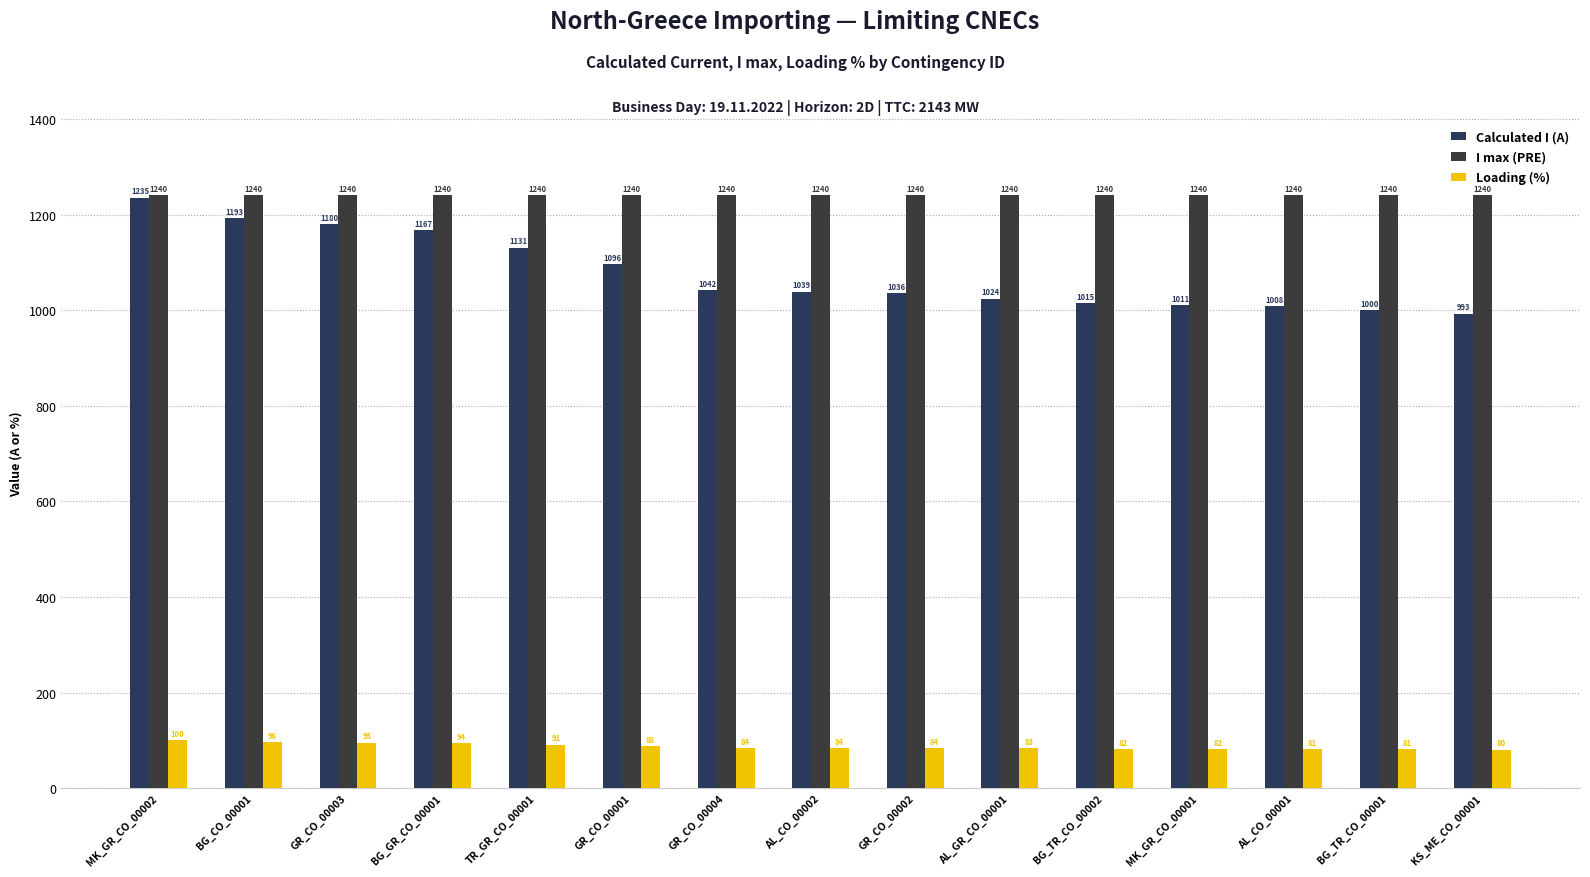

How many distinct data groups are displayed?

3